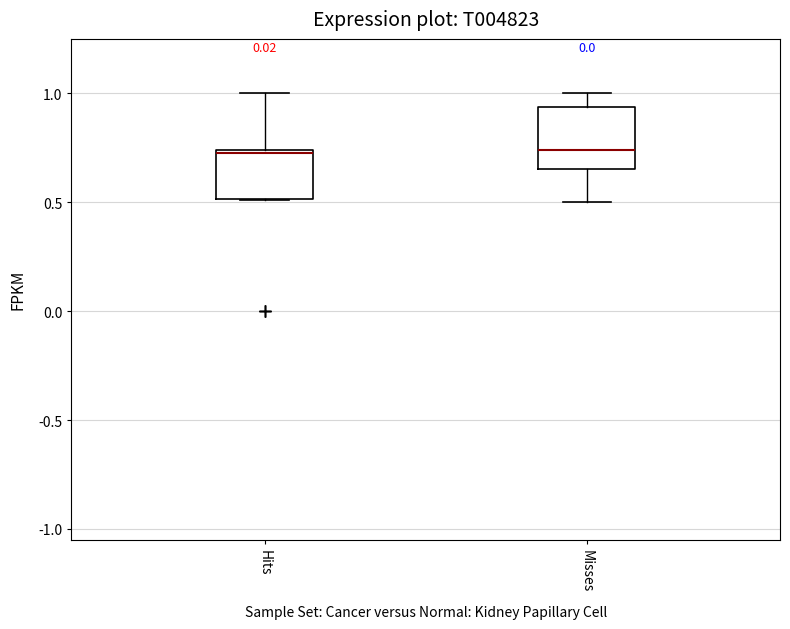

Reading left to right, read every box against the y-axis: the position of its median line, the range the box covers, and the ends of its whiskers. The values are not printed on the chart, so give them approximately, as read against the axis.

Hits: median 0.70, box 0.50 to 0.75, whiskers 0.50 to 1.00
Misses: median 0.75, box 0.65 to 0.95, whiskers 0.50 to 1.00